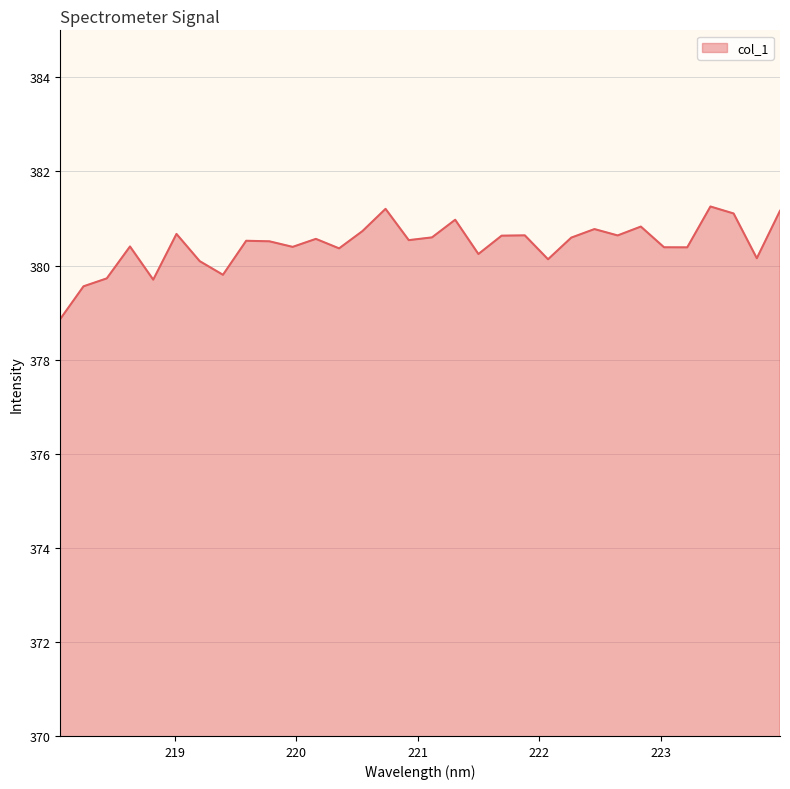

What is the greatest value displayed?

381.3